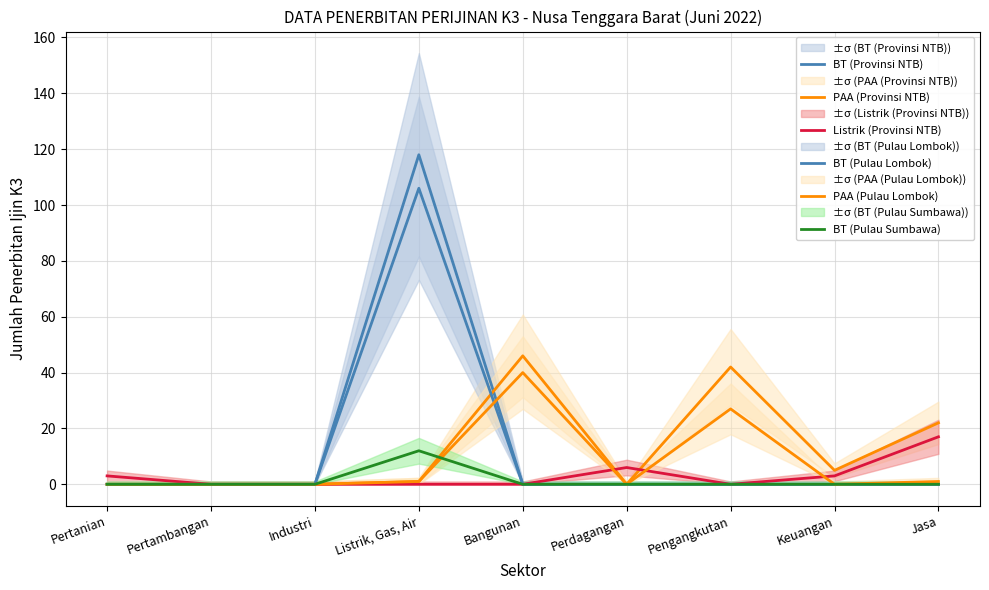

How many intersections are there between BT (Provinsi NTB) and PAA (Pulau Lombok)?

1